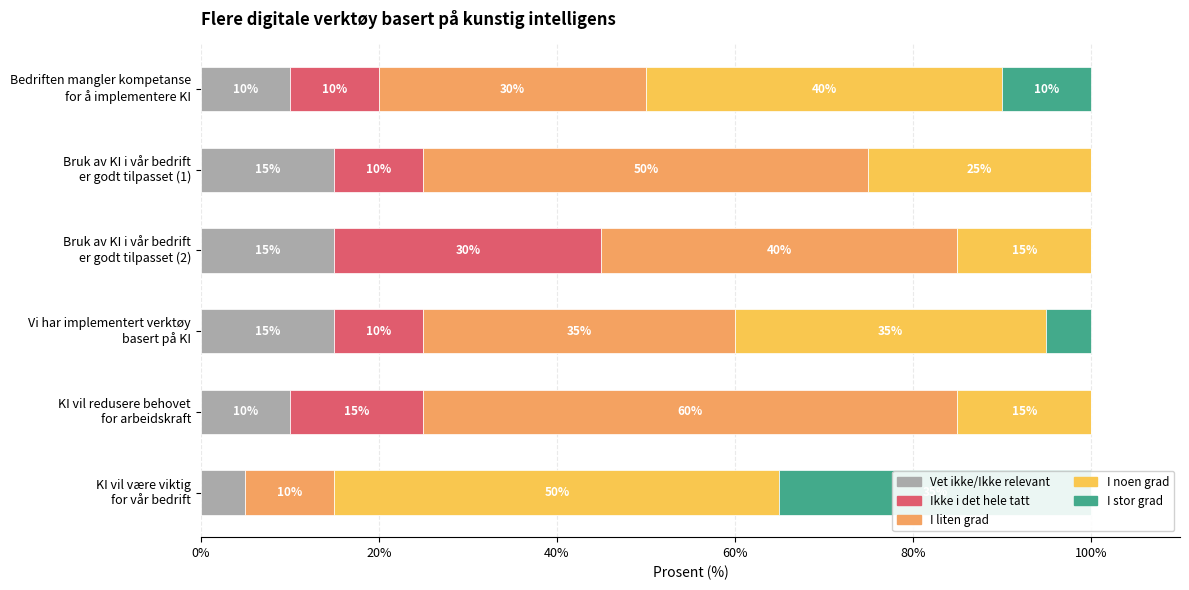

Rank the series at Bruk av KI i vår bedrift er godt tilpasset (1) from lowest to highest value.

I stor grad, Ikke i det hele tatt, Vet ikke/Ikke relevant, I noen grad, I liten grad